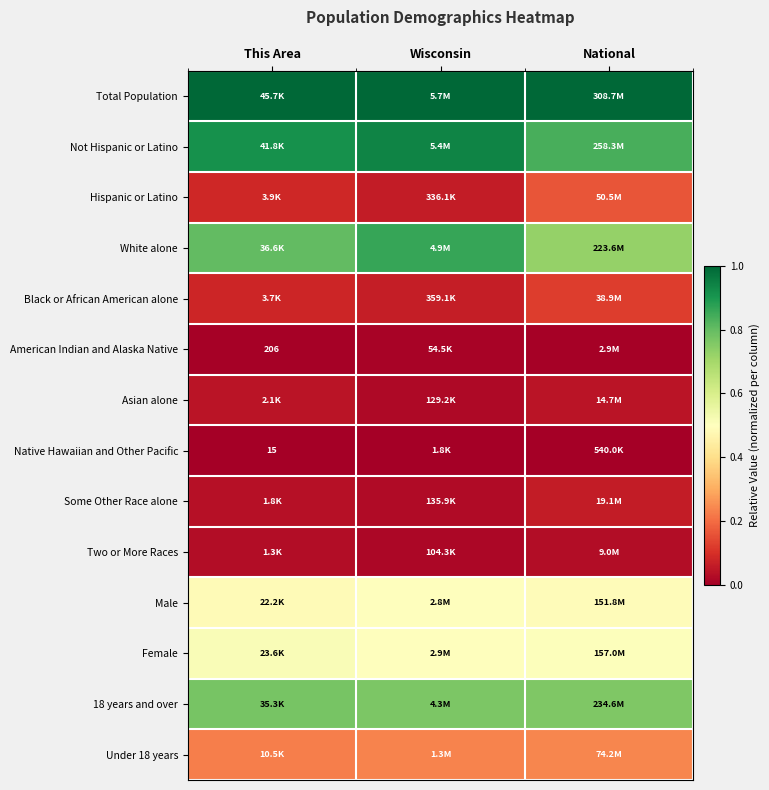

What is the sum of the Some Other Race alone values at National and Wisconsin?

0.1